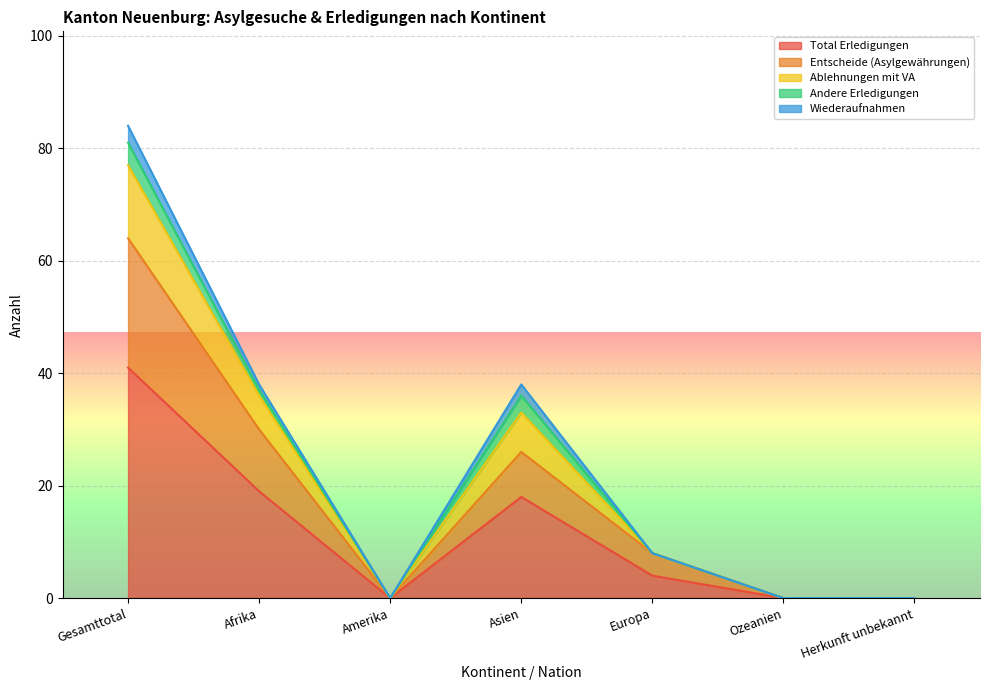

True or false: Total Erledigungen and Ablehnungen mit VA intersect in this chart.

False